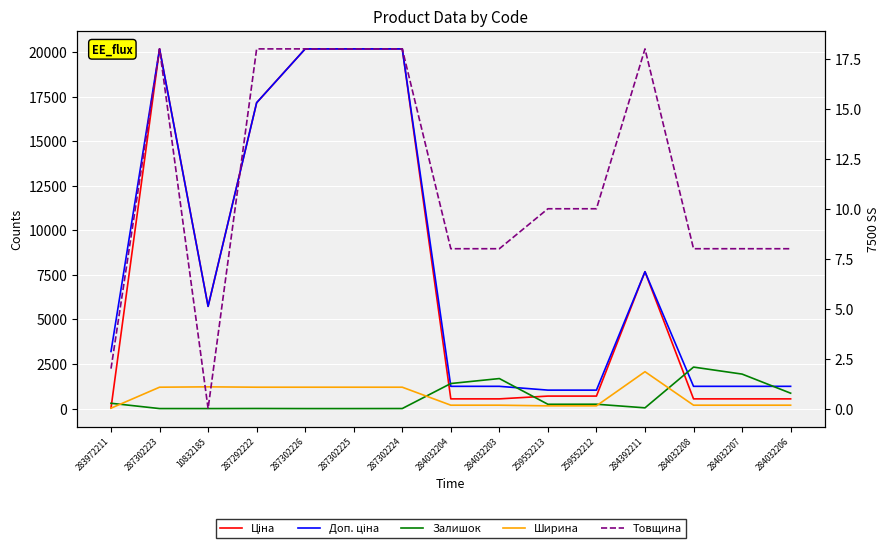

How many data points in Доп. ціна are less than 3205?

7